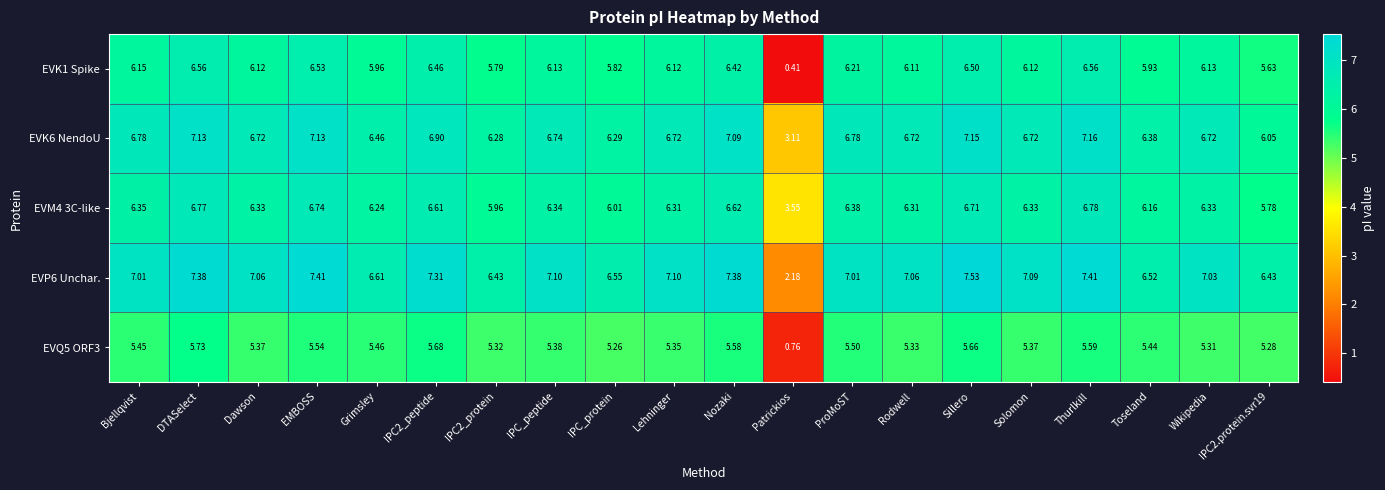

Where does the EVK1 Spike series first go above 6?

Bjellqvist